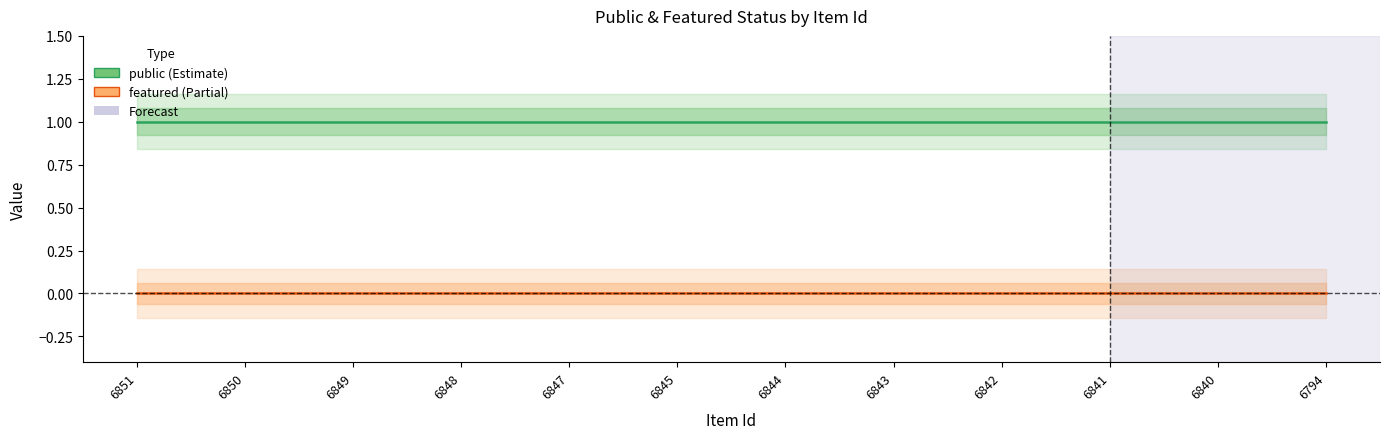

Reading right to left, list all the values displayed in this chart.

public: 6794=1	6840=1	6841=1	6842=1	6843=1	6844=1	6845=1	6847=1	6848=1	6849=1	6850=1	6851=1
featured: 6794=0	6840=0	6841=0	6842=0	6843=0	6844=0	6845=0	6847=0	6848=0	6849=0	6850=0	6851=0